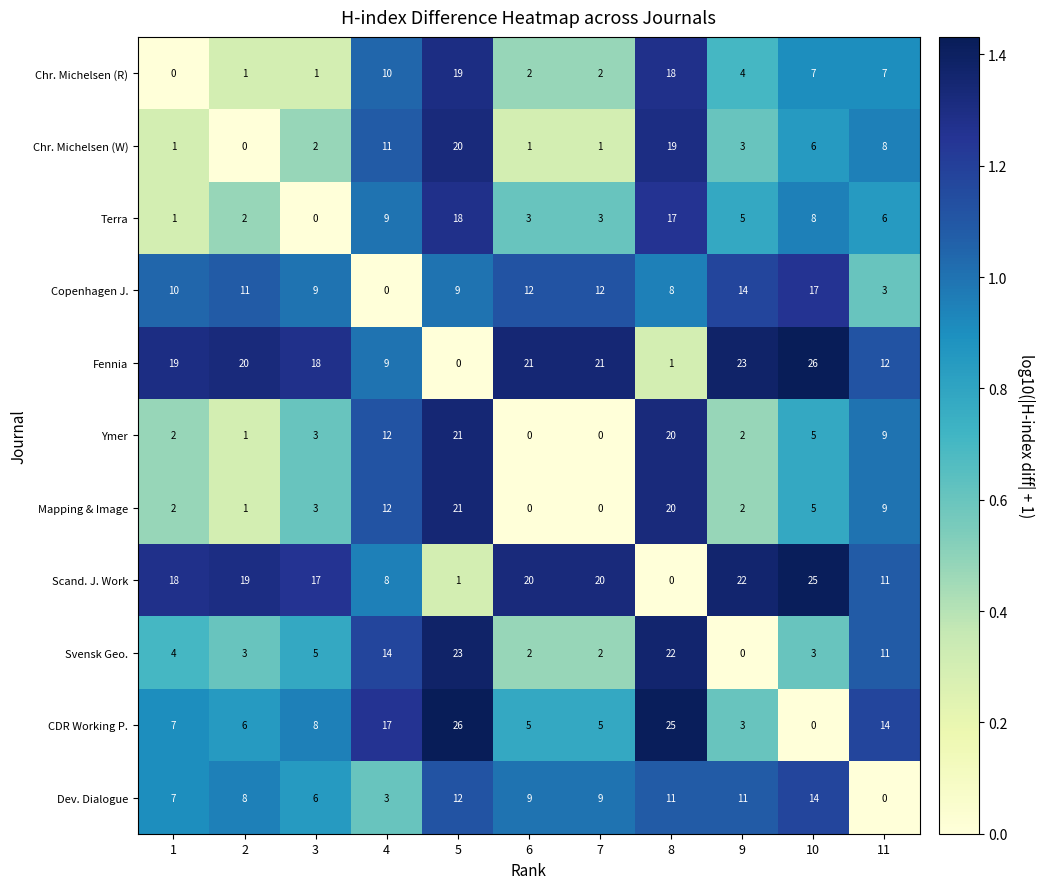

What is the total value across all series at 2?

72